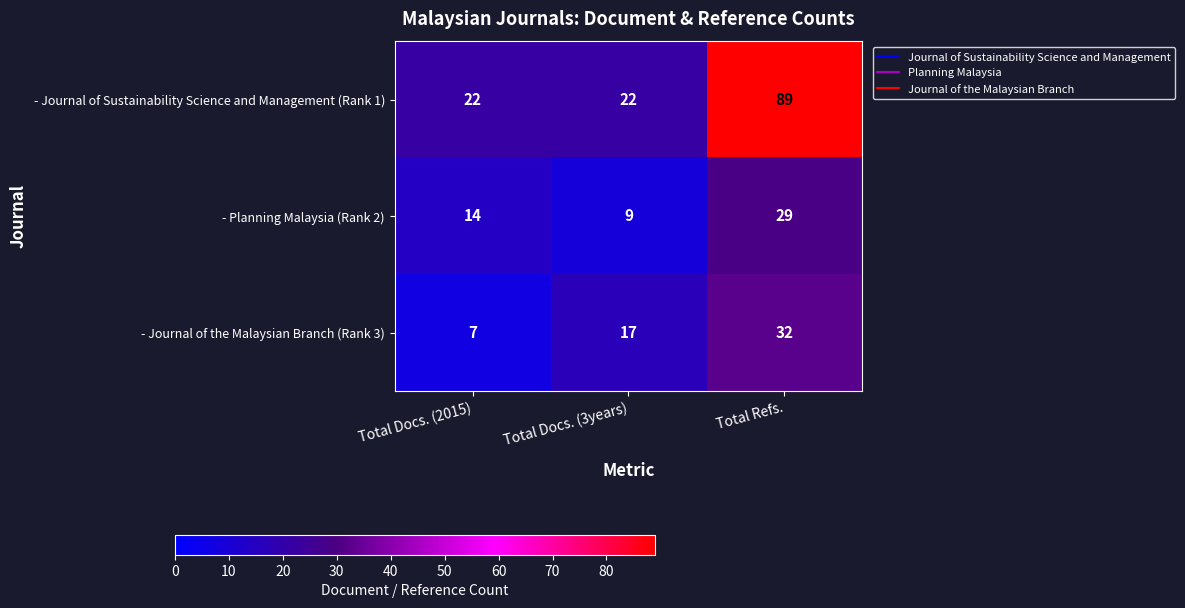

Which category has the highest value across all series?

Total Refs.